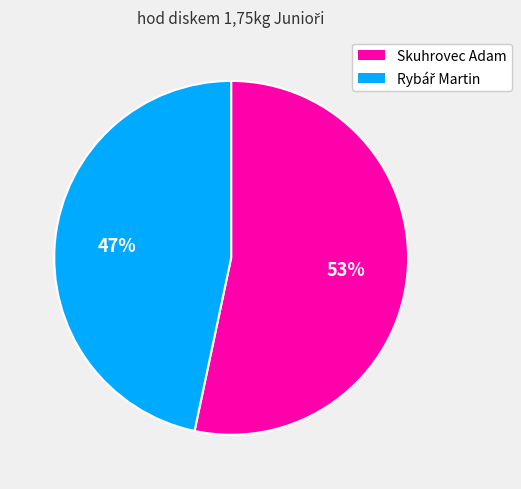

Which category has the biggest portion of the pie?

Skuhrovec Adam